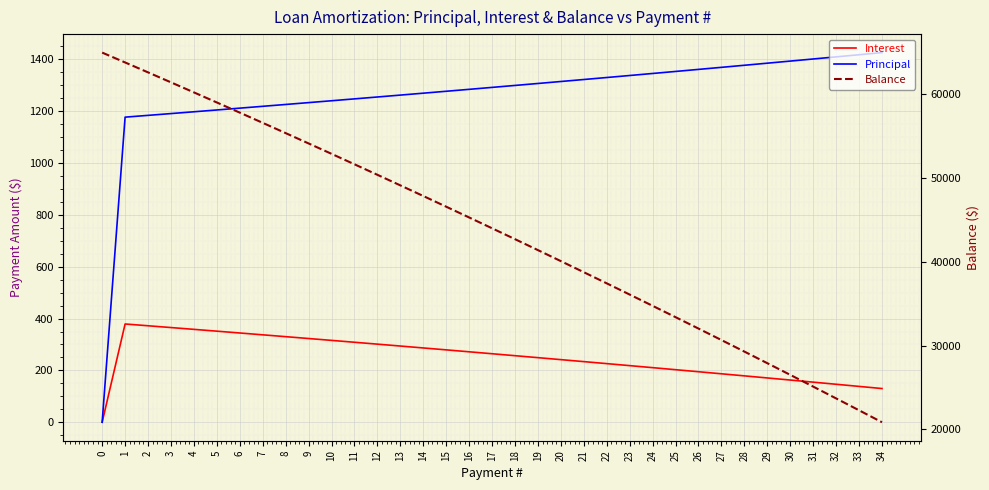

Rank the series by their maximum value, from highest to lowest.

Balance, Principal, Interest